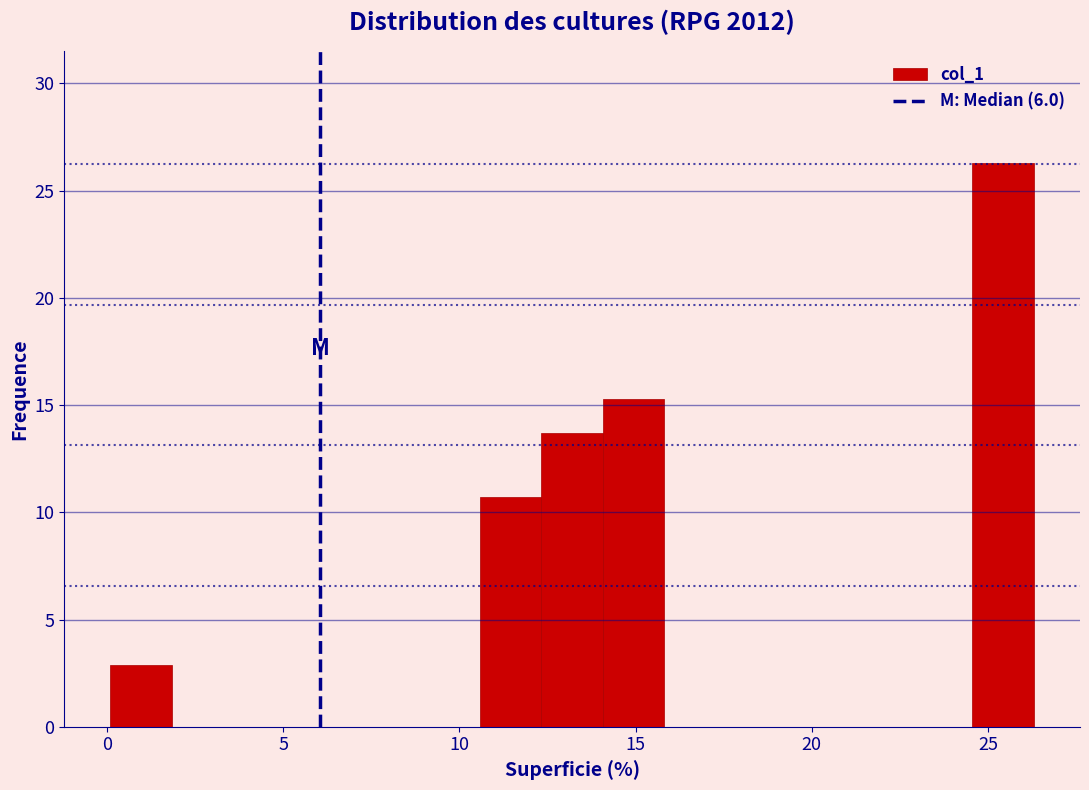

Around what value on the x-axis is the tallest bar? Give the approximate position of its centre, as read against the axis.

25.5